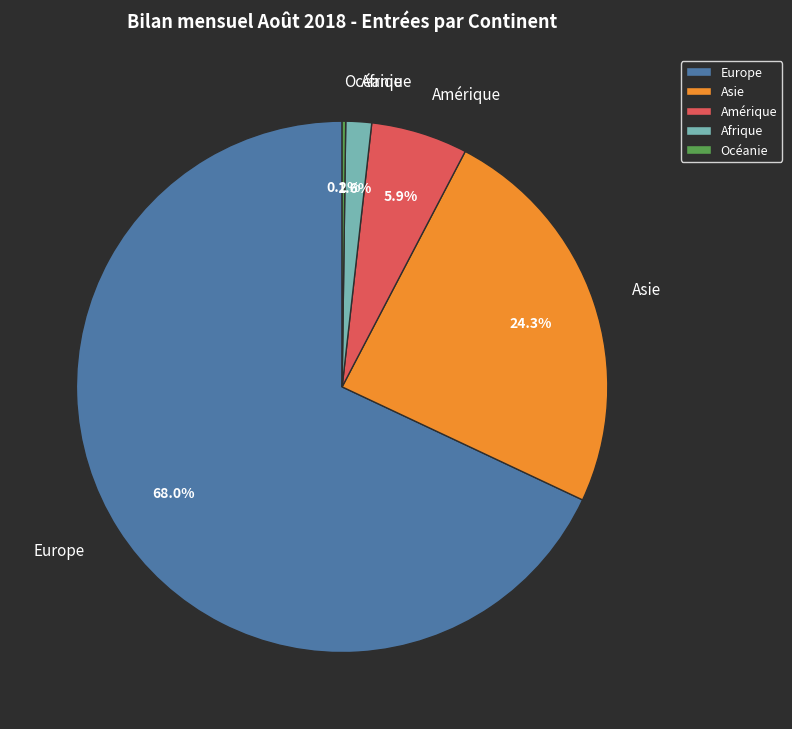

Between Europe and Asie, which is larger?

Europe